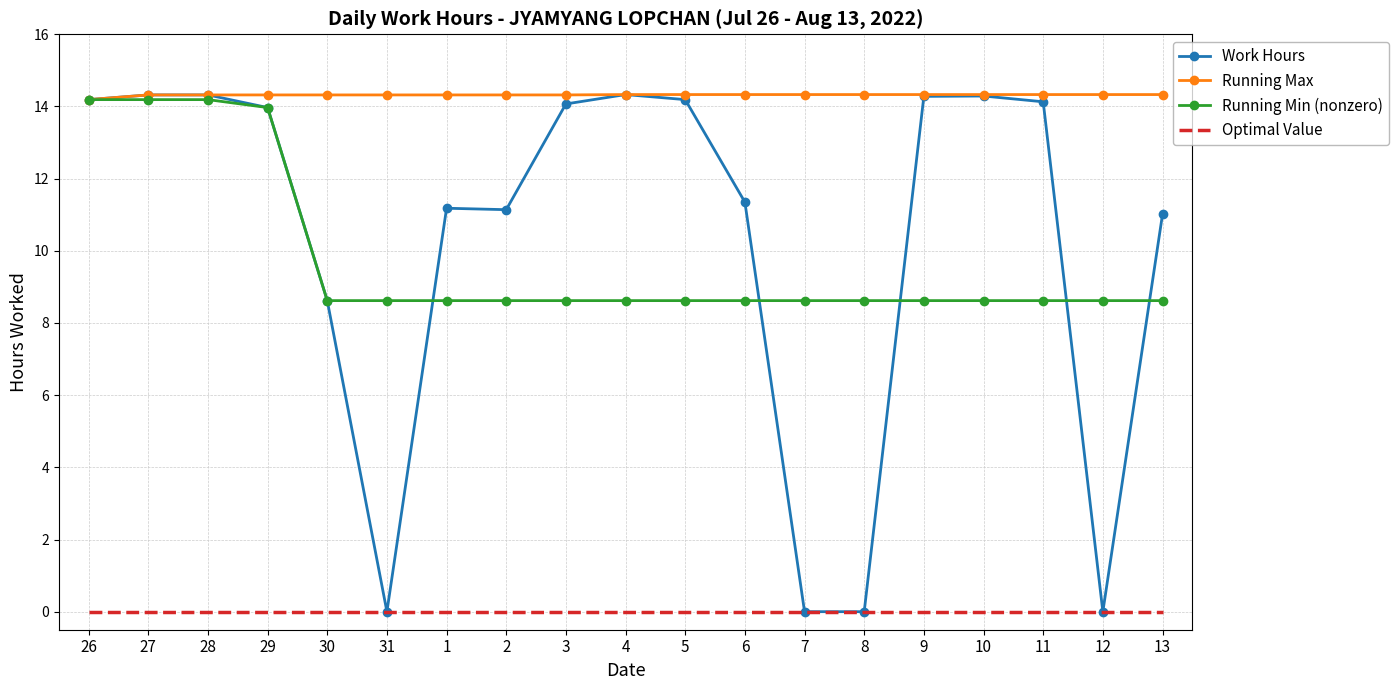

Between 28 and 6, which series saw the biggest shift?

Running Min (nonzero)